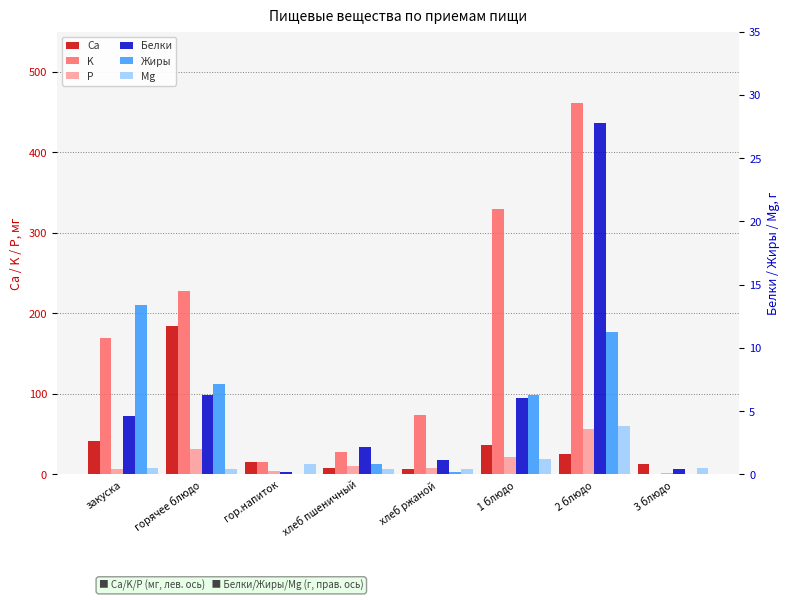

At закуска, list the series in order from smallest to largest.

Mg, Белки, P, Жиры, Ca, K